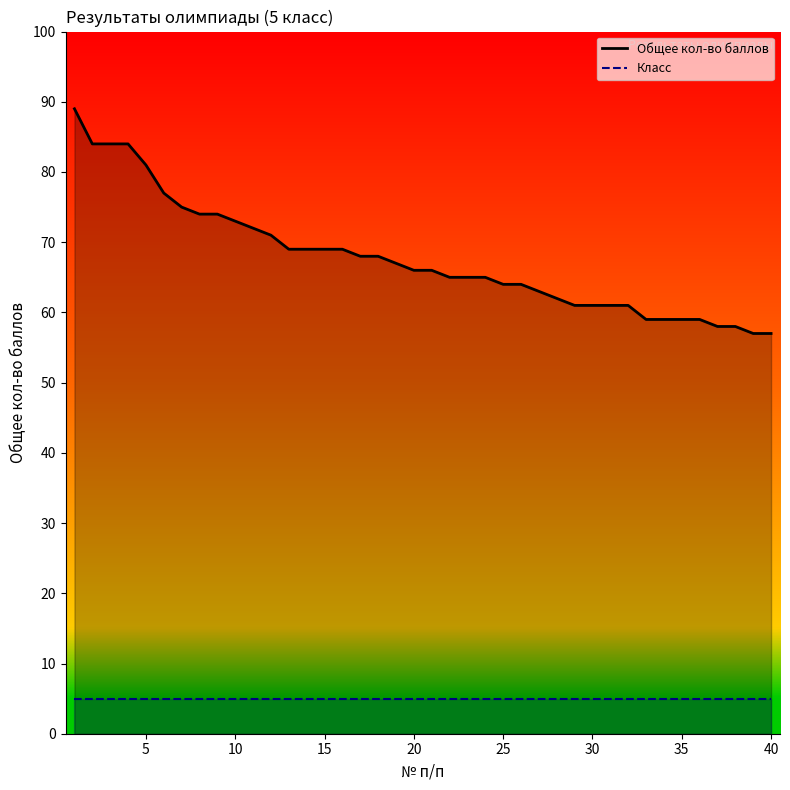

Reading left to right, extract all data points from this chart.

1=89	2=84	3=84	4=84	5=81	6=77	7=75	8=74	9=74	10=73	11=72	12=71	13=69	14=69	15=69	16=69	17=68	18=68	19=67	20=66	21=66	22=65	23=65	24=65	25=64	26=64	27=63	28=62	29=61	30=61	31=61	32=61	33=59	34=59	35=59	36=59	37=58	38=58	39=57	40=57